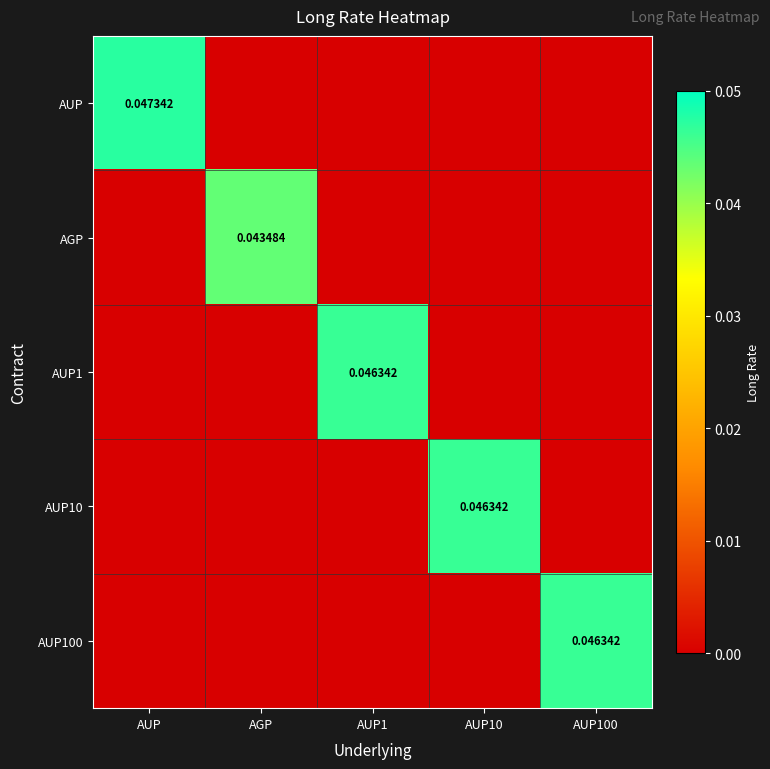

Is it true that AUP1 equals 0.0 at AUP1?

True